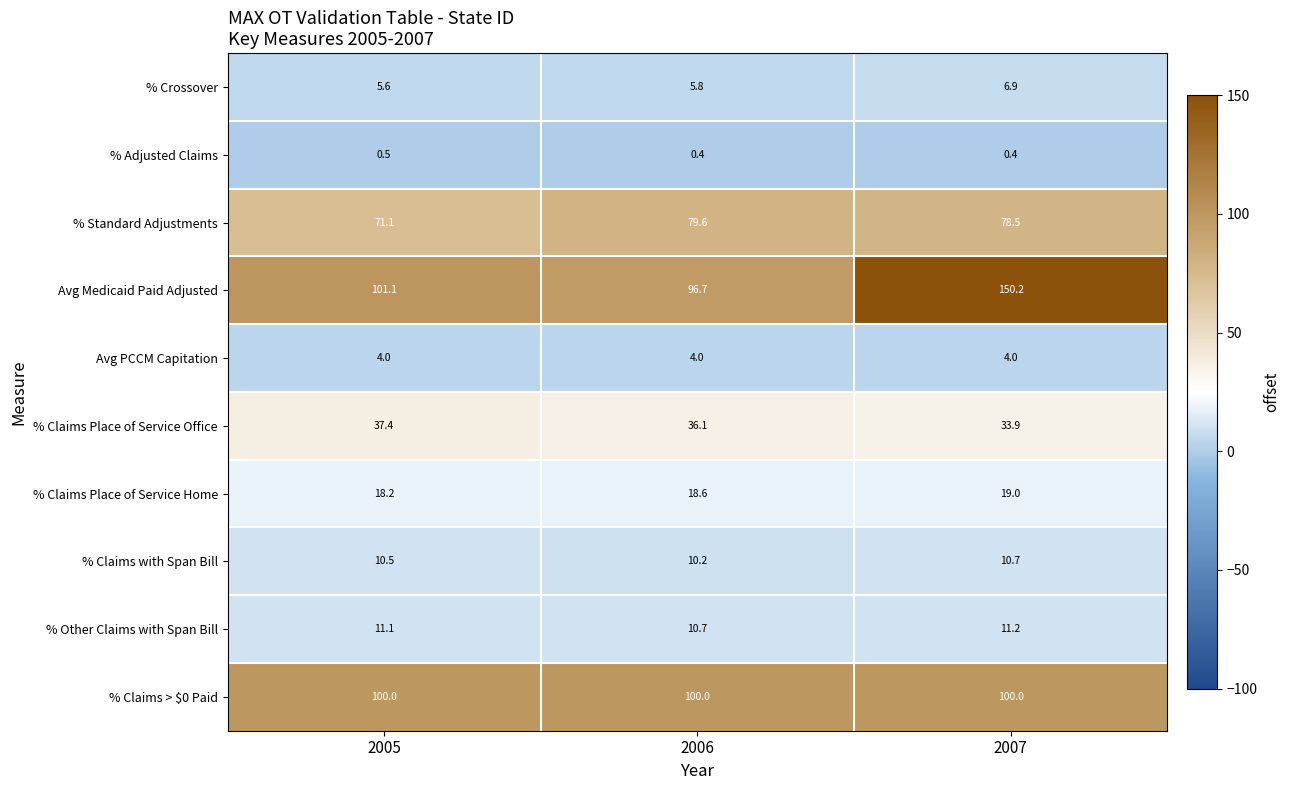

What is the sum of all Avg Medicaid Paid Adjusted values?

348.0